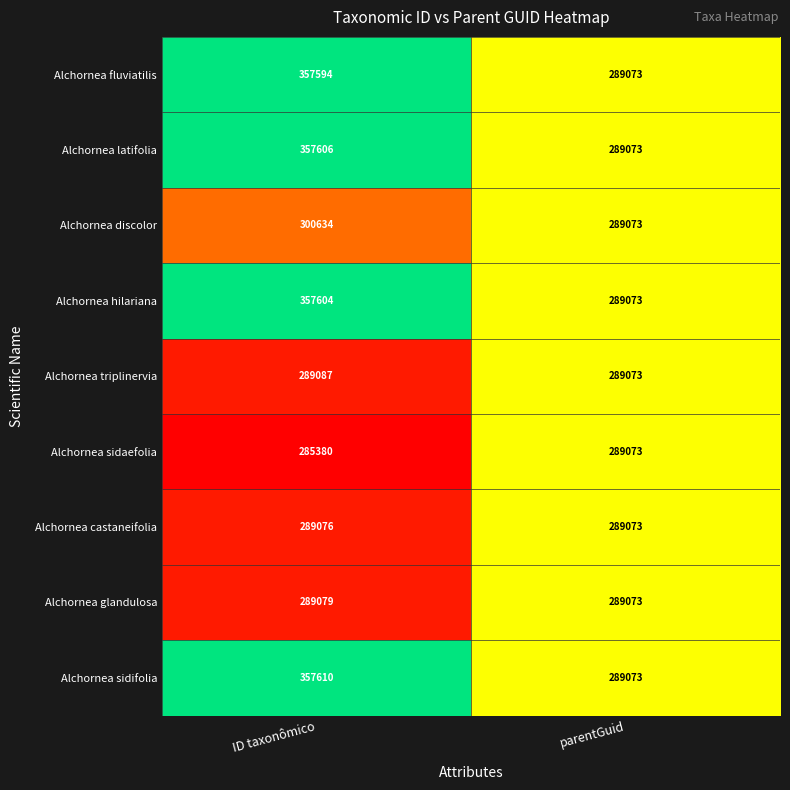

Count the number of categories in the chart.

2